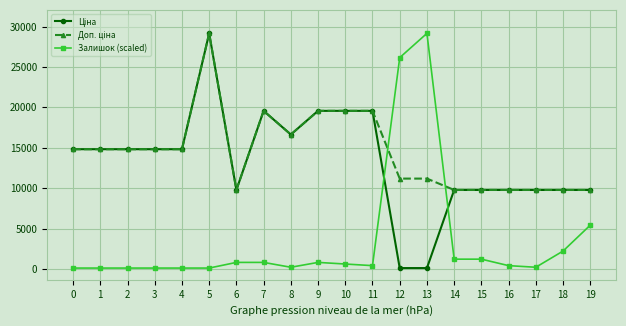

What is the difference between the highest and lowest values at 11?

19152.7